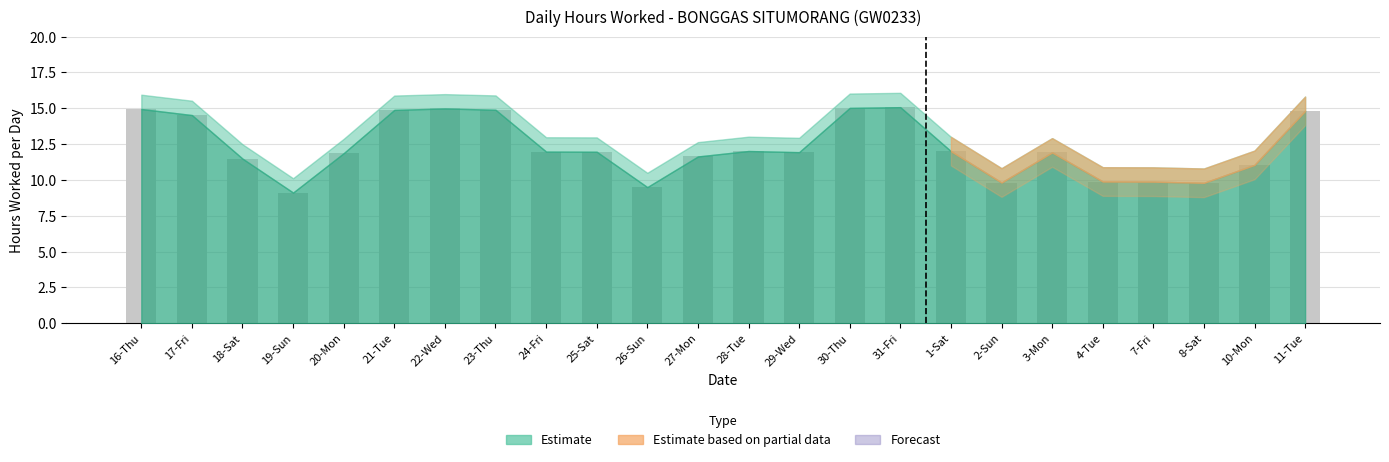

What is the label of the 6th bar from the right?

3-Mon